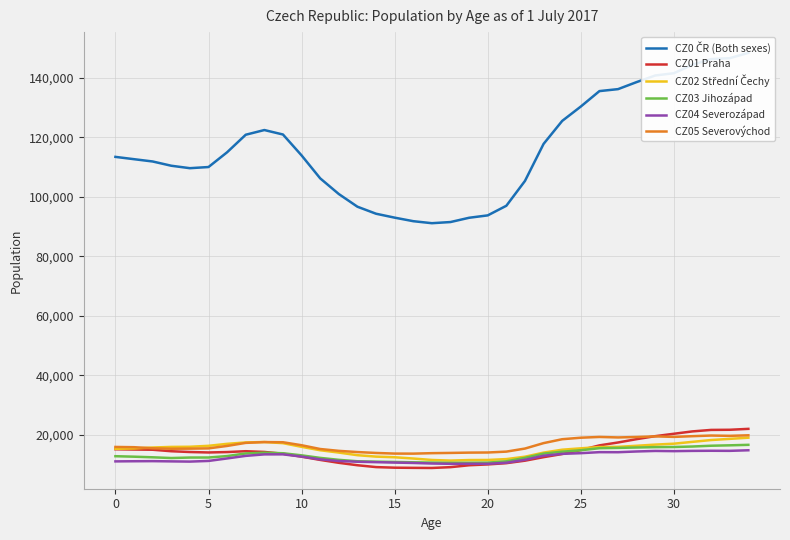

What is the difference between the maximum and minimum values in the CZ03 Jihozápad series?

6058